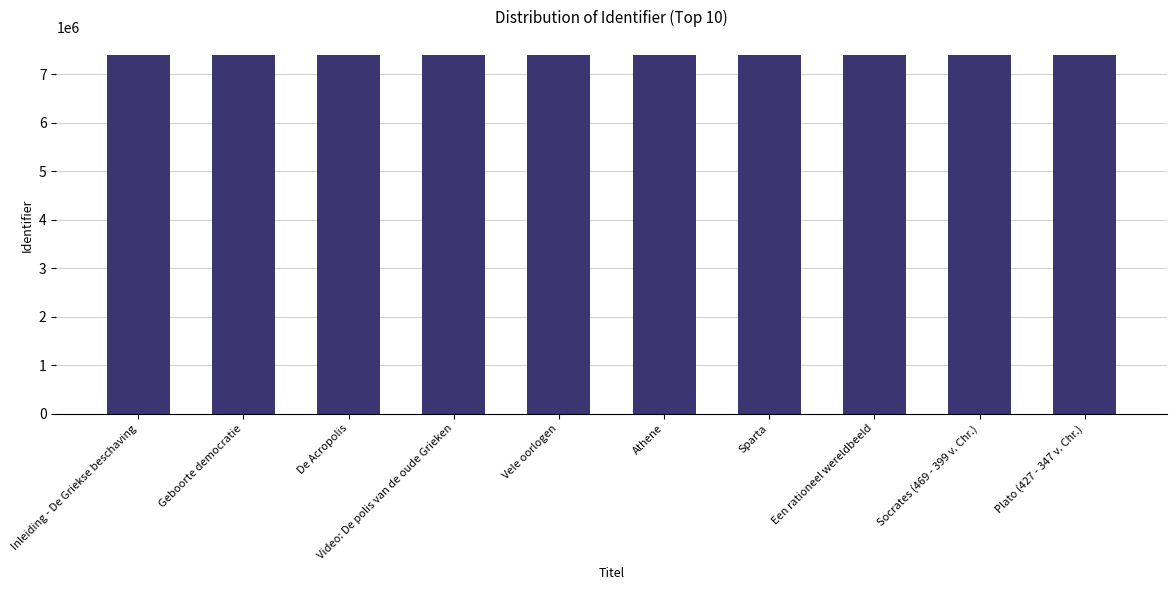

What is the ratio of the value at Sparta to the value at De Acropolis?

1.0